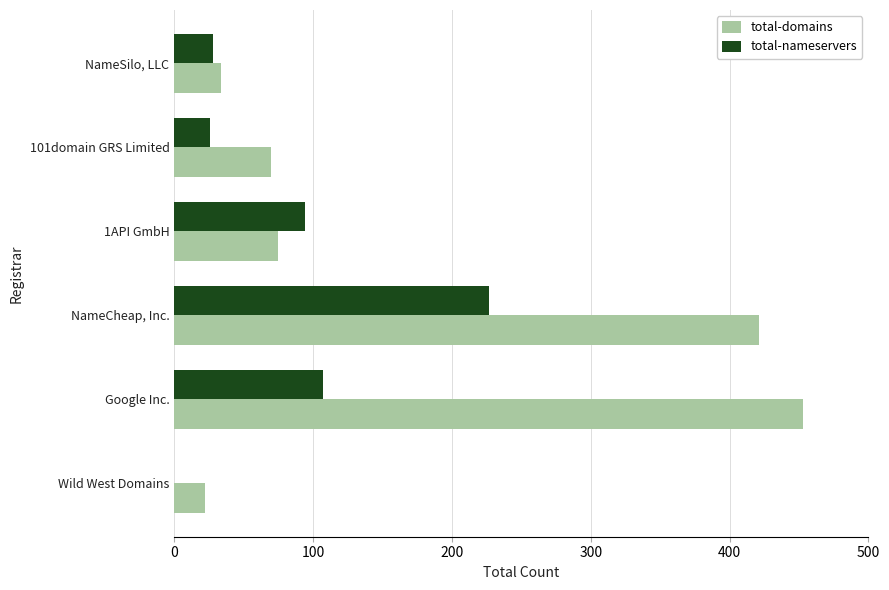

What is the greatest value displayed?

453